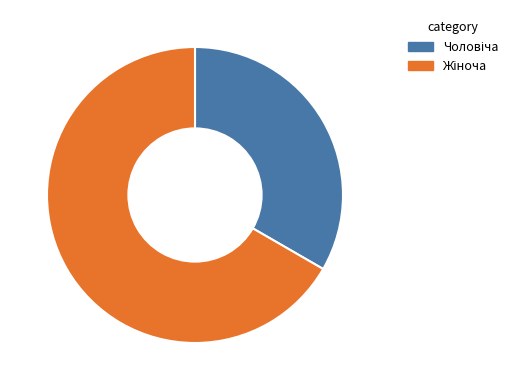

Is there any slice that represents more than half of the pie?

Yes